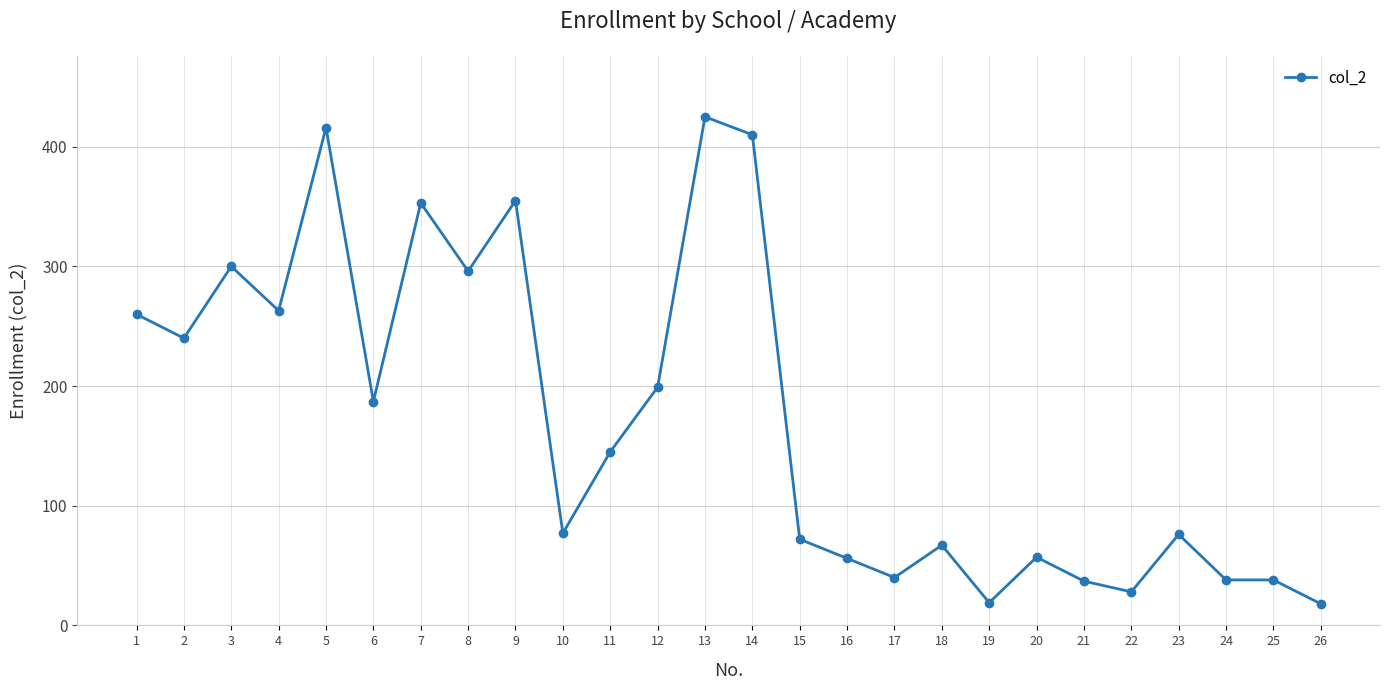

Between 3 and 17, which is larger?

3